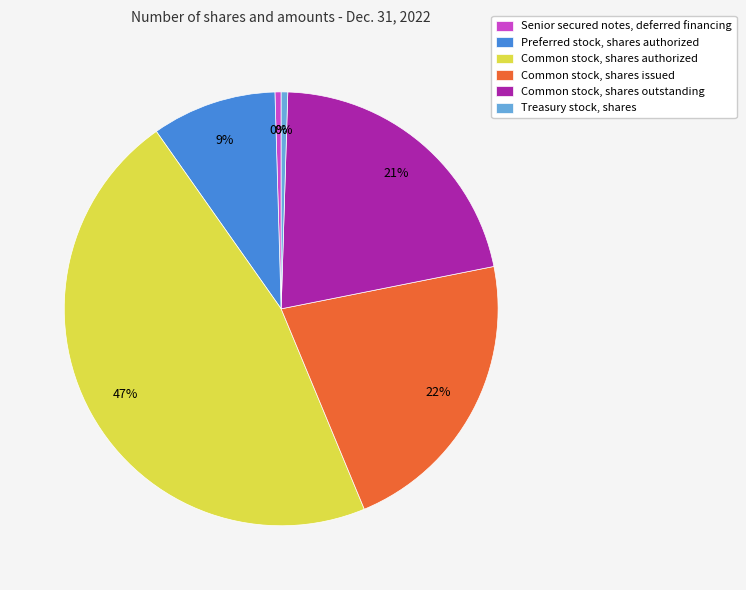

What percentage is the Common stock, shares issued slice, to the nearest percent?

22%